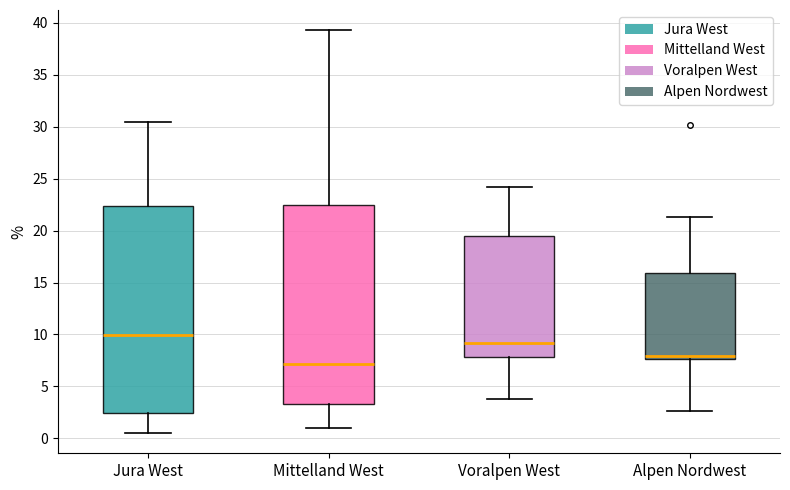

Where does the median line of the box for Jura West sit on the y-axis? The values are not printed on the chart, so give them approximately, as read against the axis.

10.0